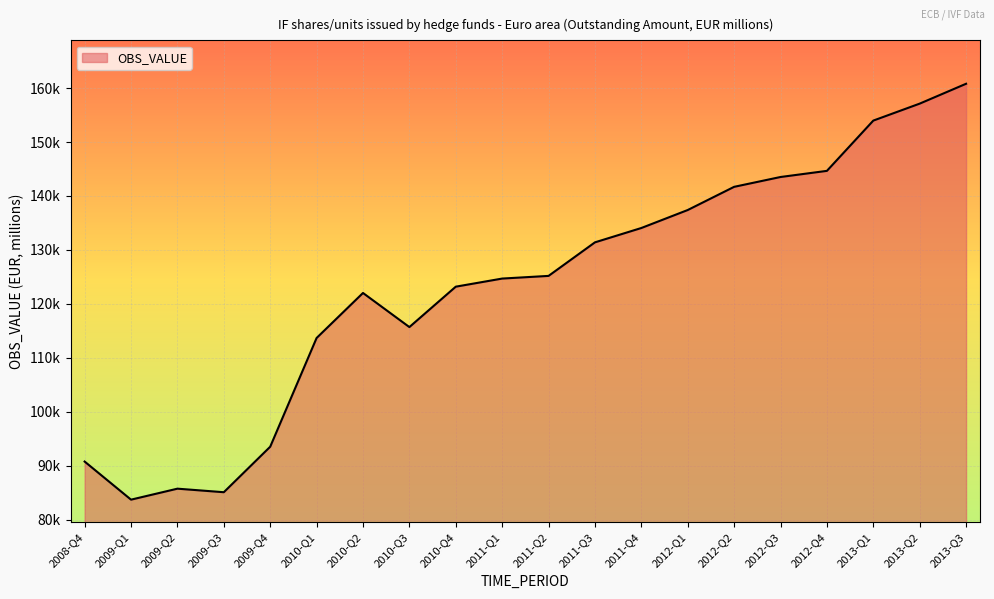

Does the chart display data point markers on the line(s)?

No